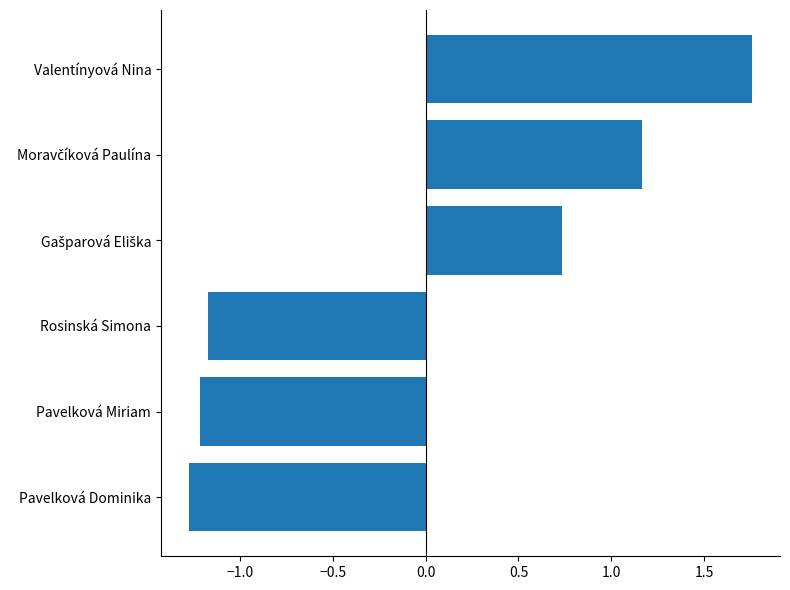

What is the sum of the values at Pavelková Miriam and Pavelková Dominika?

-2.5